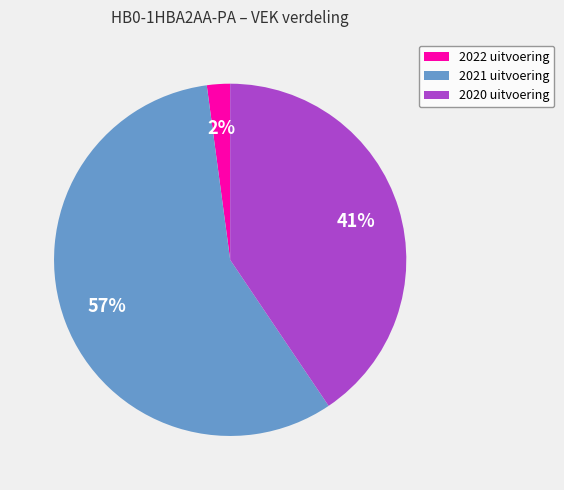

To the nearest percent, what is the difference between the largest and smallest slice percentages?

55%